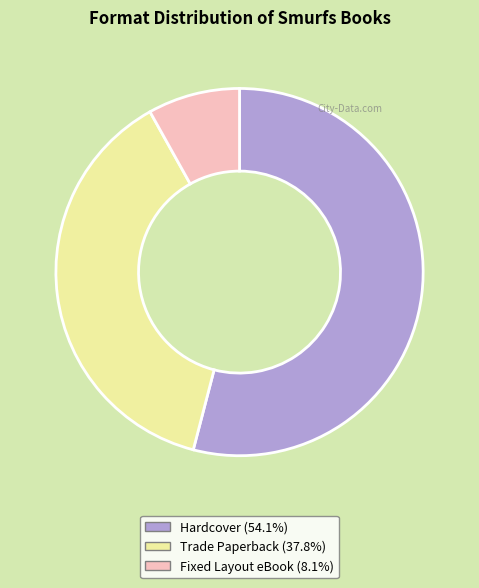

Is there any slice that represents more than half of the pie?

Yes